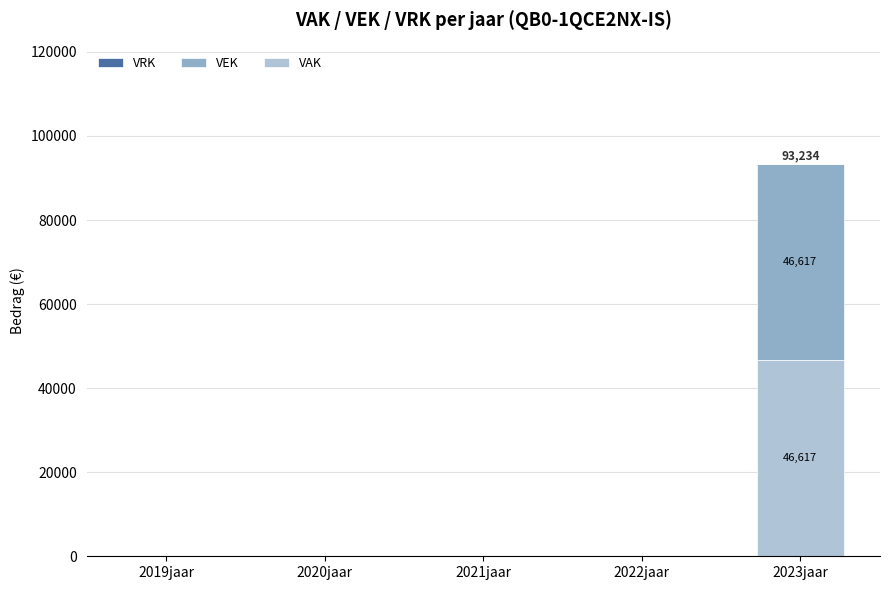

At which category is the sum across all series the highest?

2023jaar